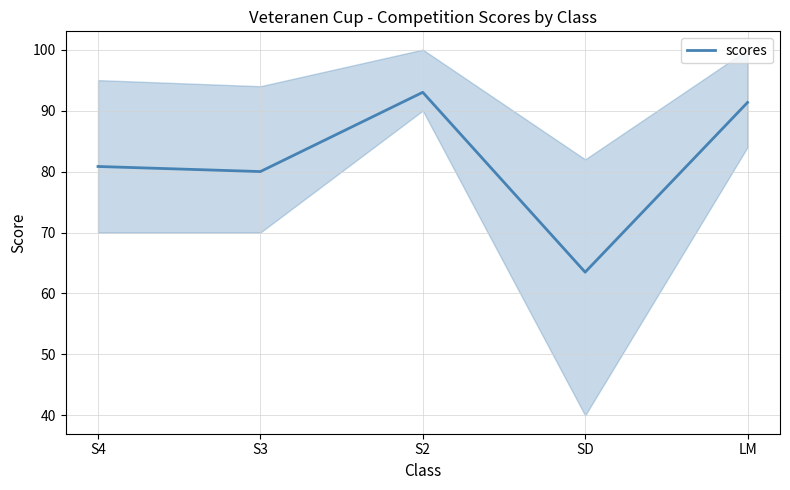

Reading left to right, transcribe all the data shown in this chart.

80.8	80.0	93.0	63.5	91.3